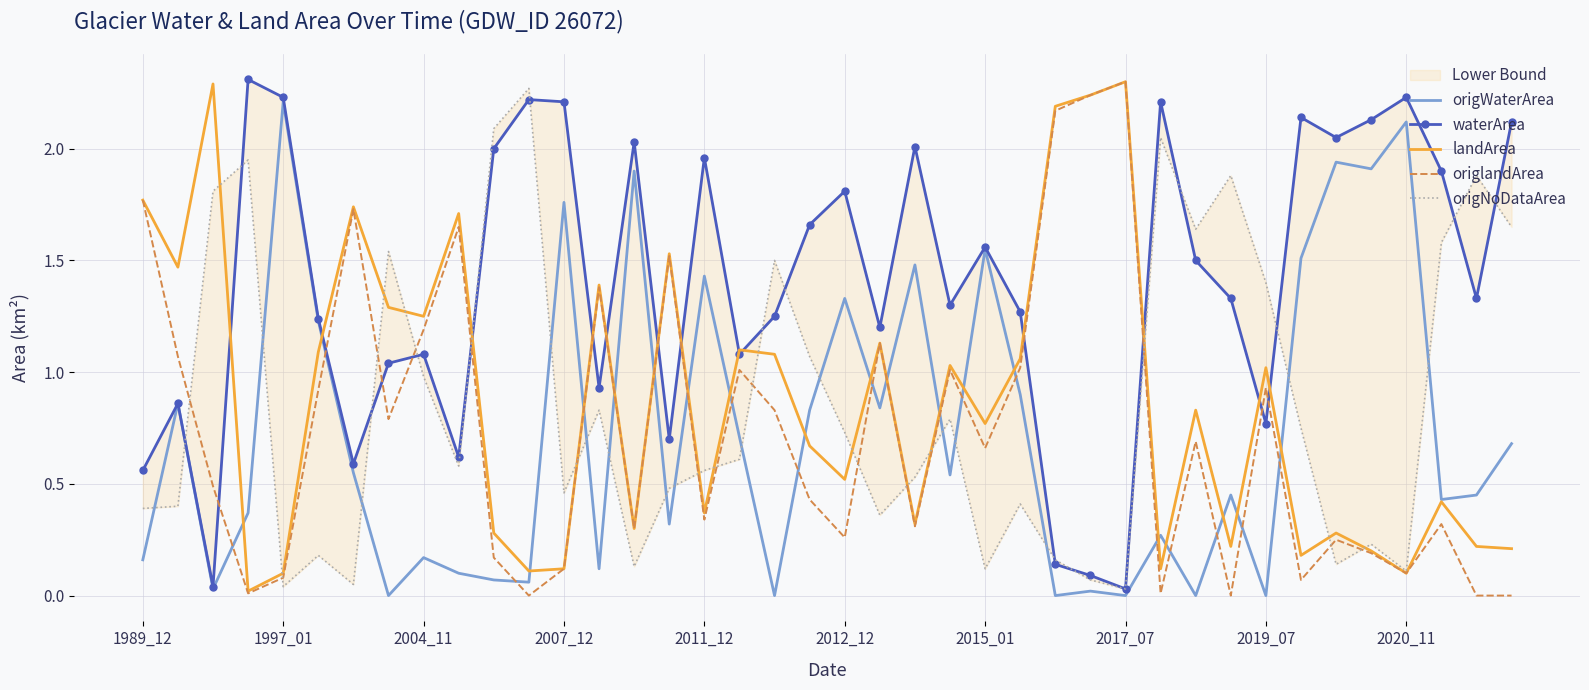

True or false: origWaterArea has a value of 2.1 at 2020_11.

True